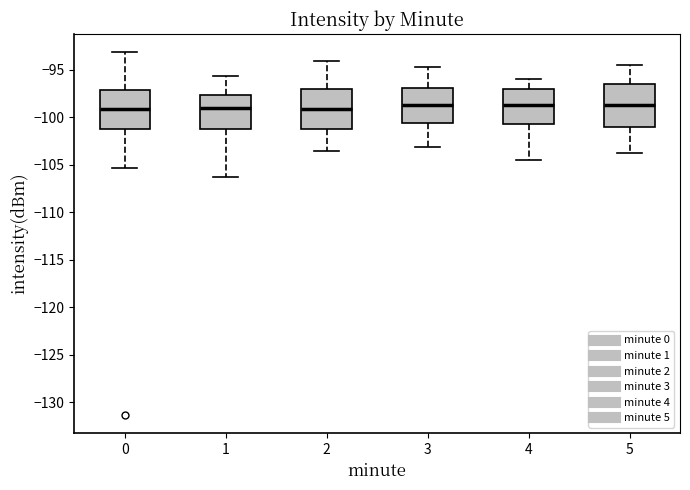

Reading left to right, transcribe this box plot: for each box, give where its median line is, the range the box spans, and where its two whiskers end, as read against the y-axis. The values are not printed on the chart, so give them approximately, as read against the axis.

0: median -99.0, box -101.0 to -97.0, whiskers -105.5 to -93.0
1: median -99.0, box -101.0 to -97.5, whiskers -106.5 to -95.5
2: median -99.0, box -101.5 to -97.0, whiskers -103.5 to -94.0
3: median -98.5, box -100.5 to -97.0, whiskers -103.0 to -94.5
4: median -98.5, box -100.5 to -97.0, whiskers -104.5 to -96.0
5: median -98.5, box -101.0 to -96.5, whiskers -104.0 to -94.5